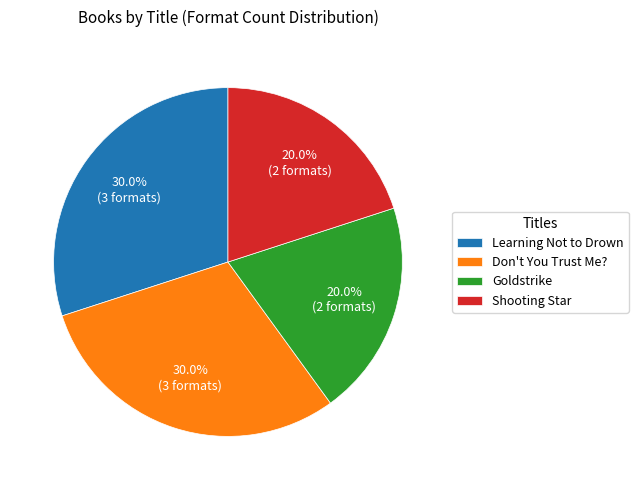

Is it true that Shooting Star is 20% of the pie?

True